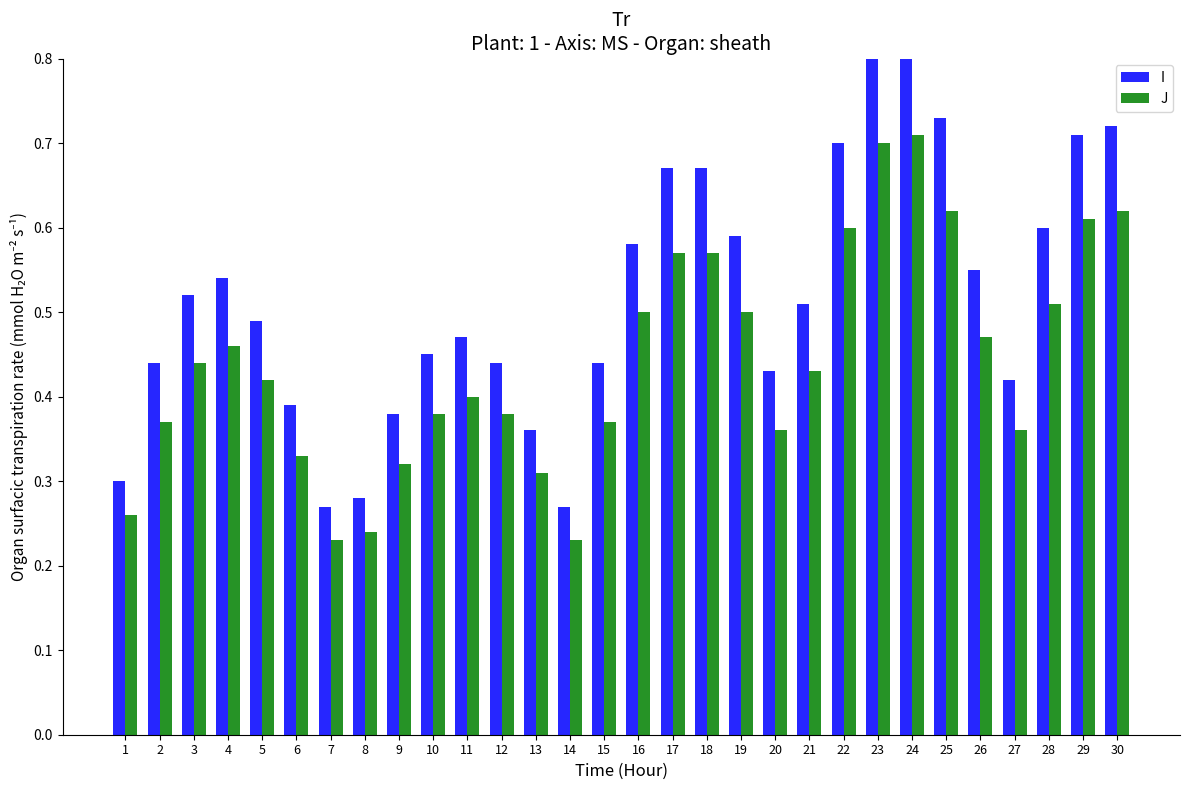

Between 14 and 29, which series saw the biggest shift?

I